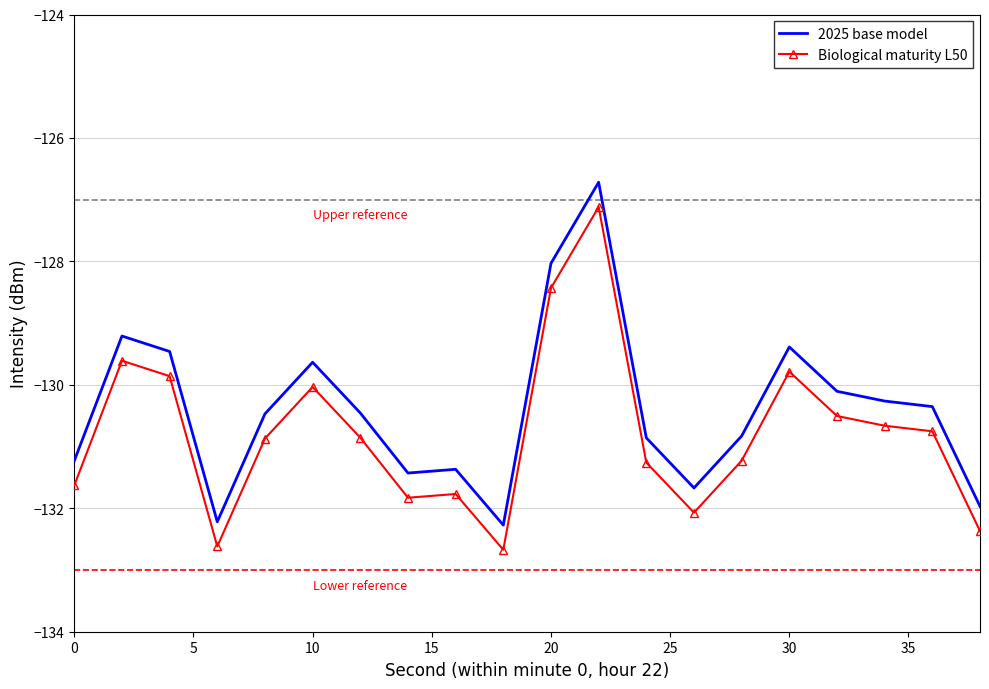

What is the minimum value shown in the chart?

-132.7